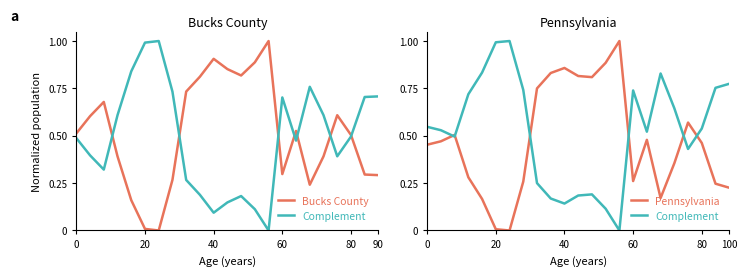

Is the value of Inverted at 19 greater than the value of Pennsylvania at 21?

Yes